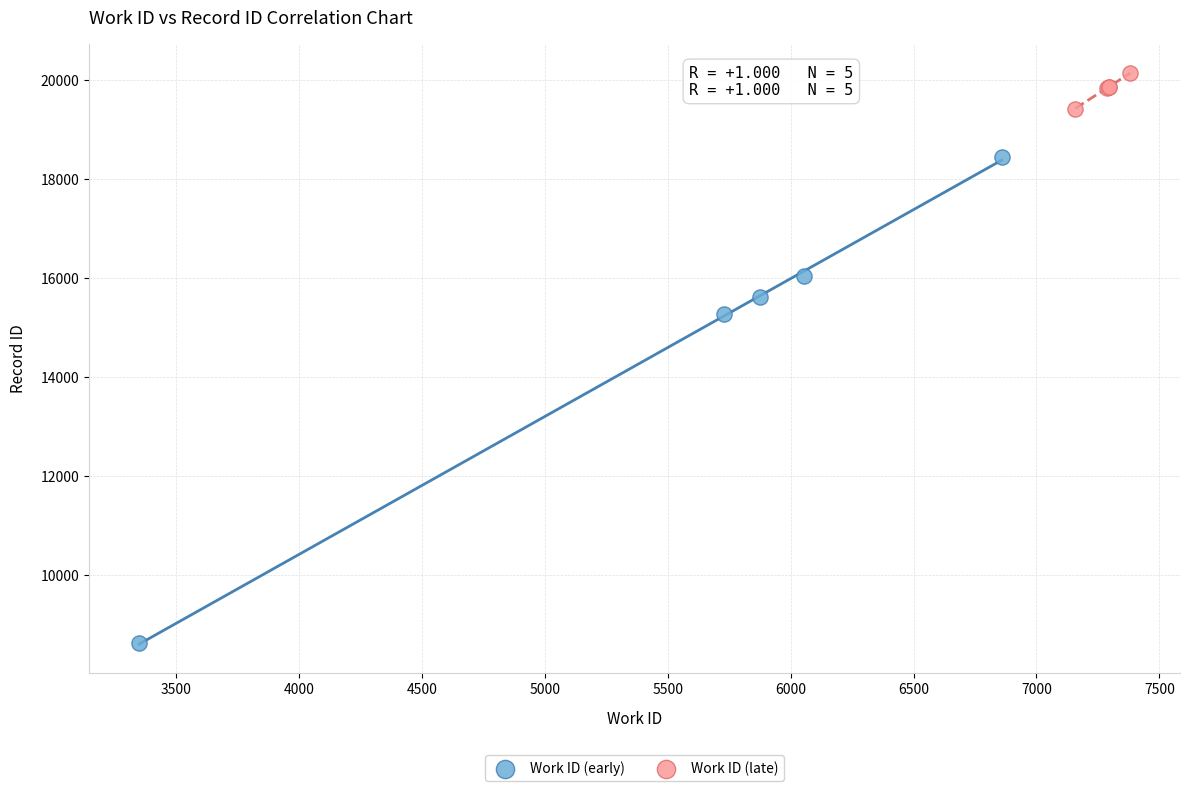

Which series has the widest spread of Y values?

Work ID (early)